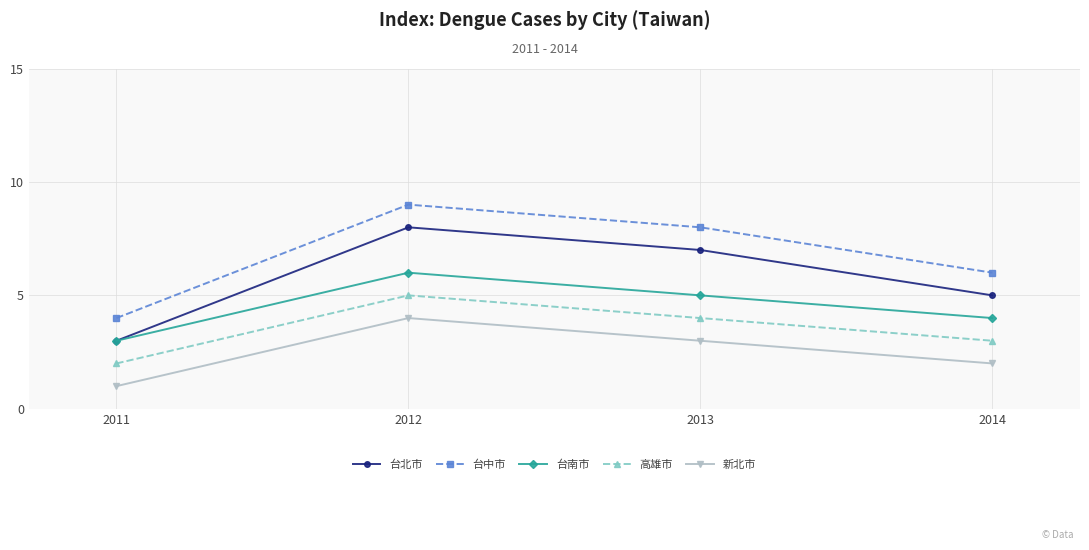

The 台北市 series shows 7 at 2013. True or false?

True